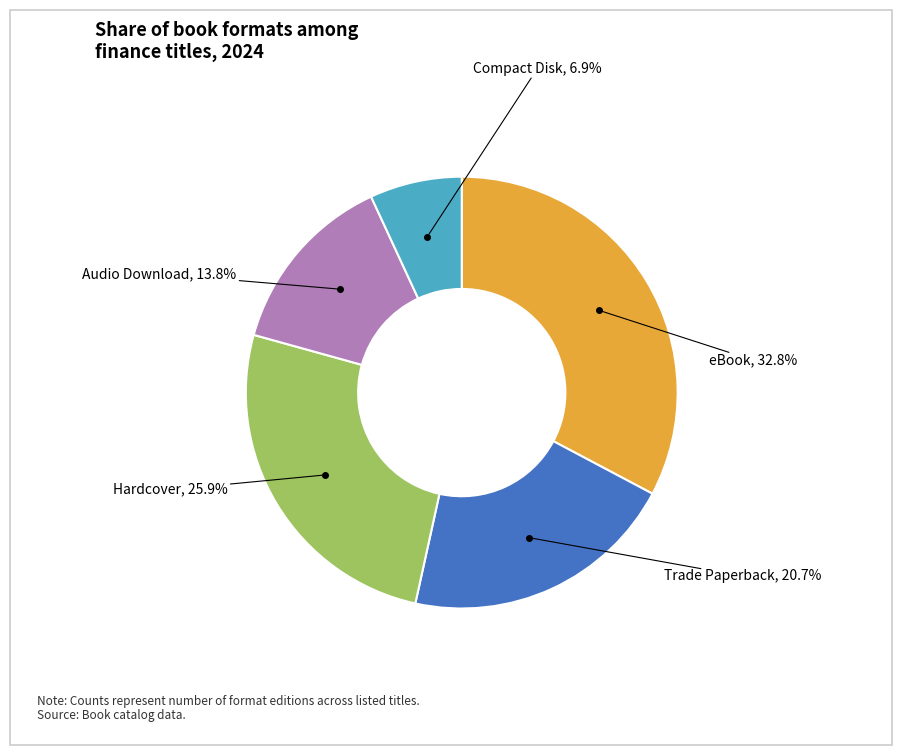

How many segments does this pie chart have?

5